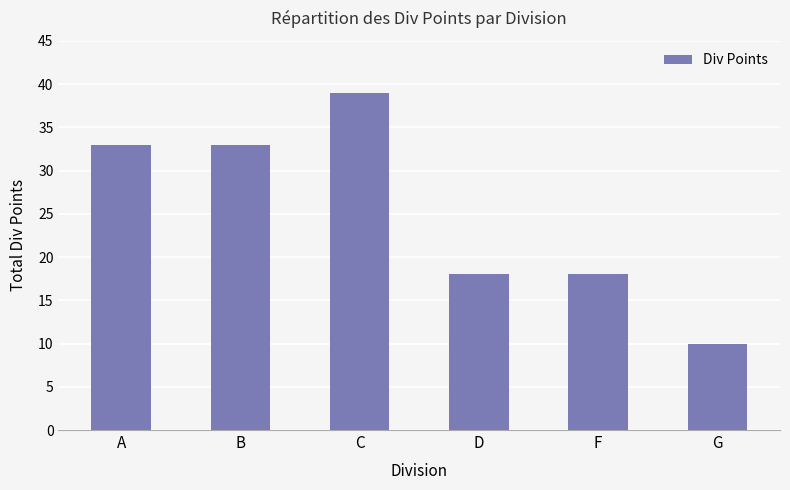

What position from the right is F?

2